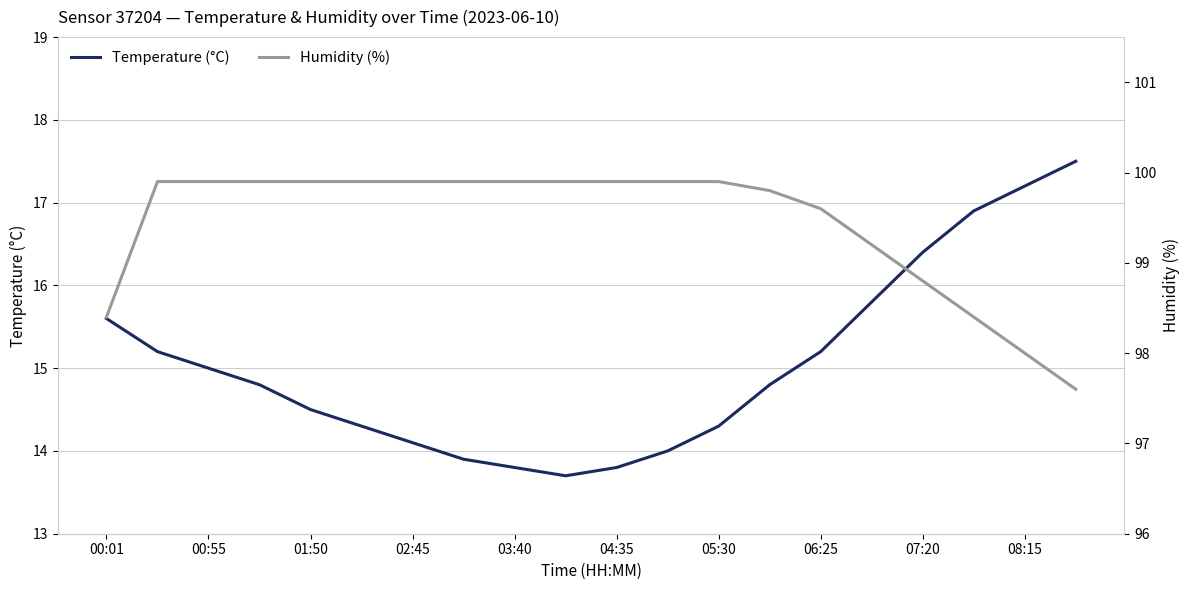

Is it true that Temperature (°C) equals 5.7 at 05:30?

False